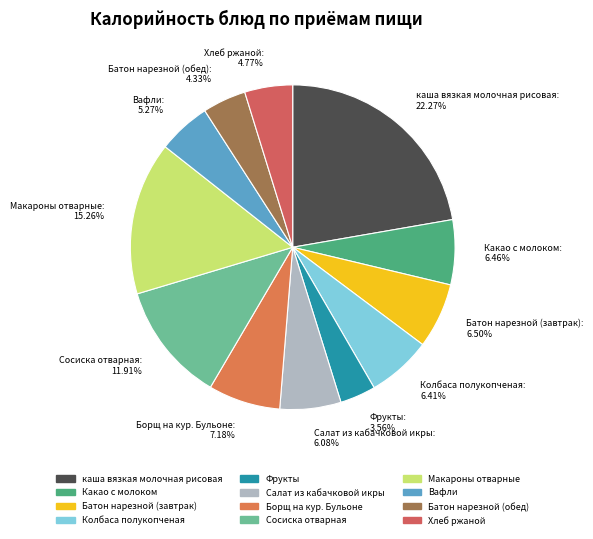

How many slices are in this pie chart?

12